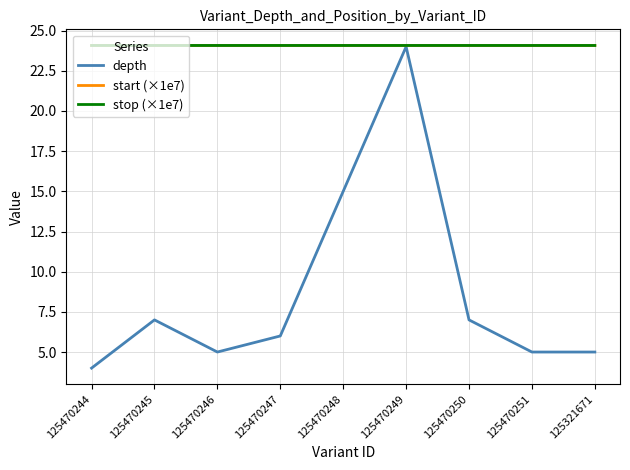

Between 125470246 and 125470249, which series saw the biggest shift?

depth